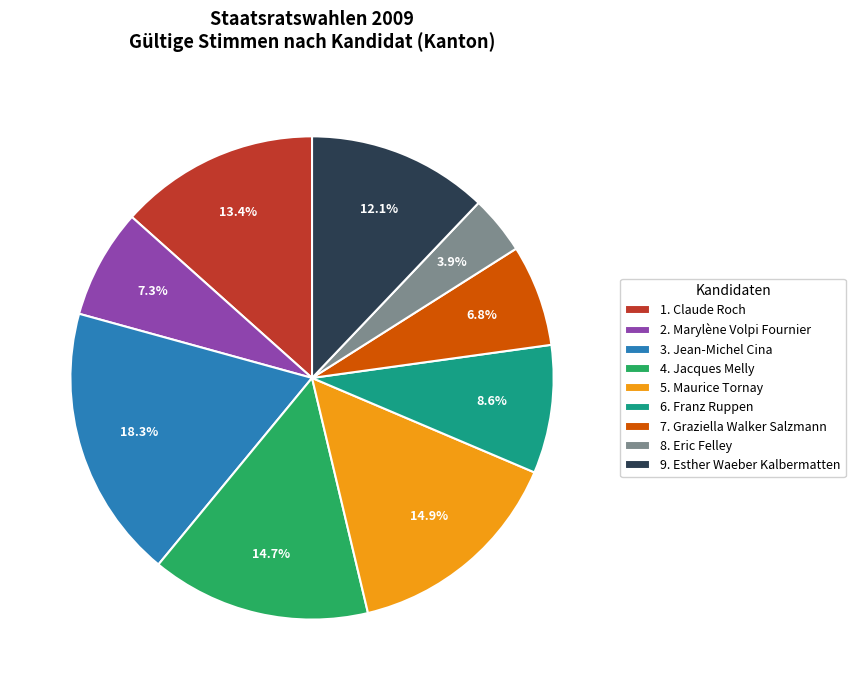

How many slices are in this pie chart?

9